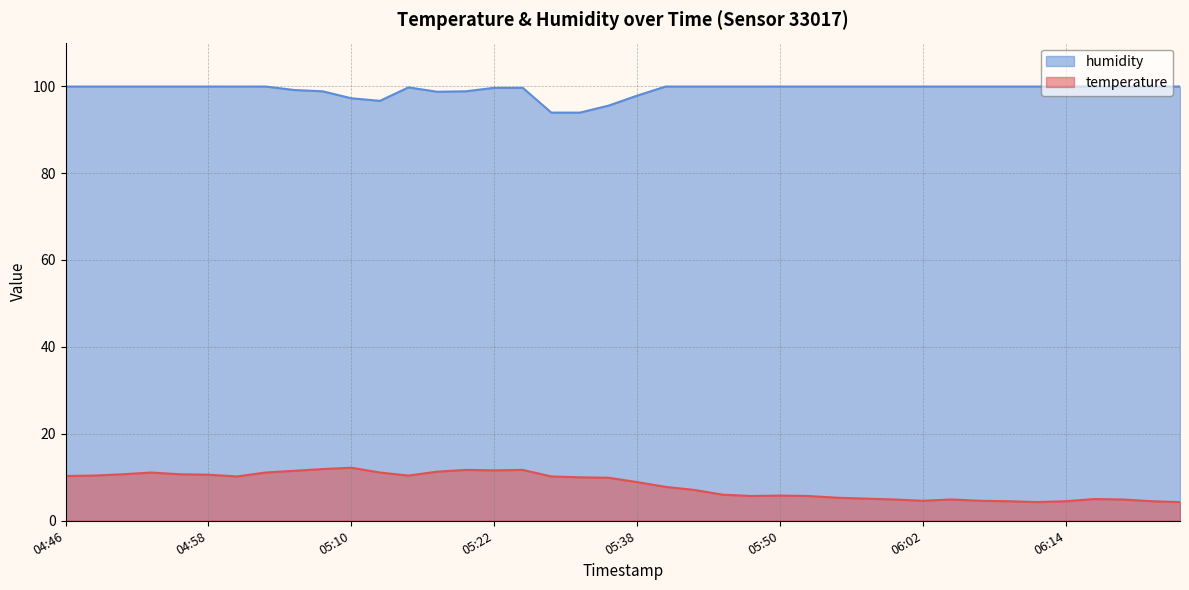

True or false: humidity and temperature cross at least once.

False